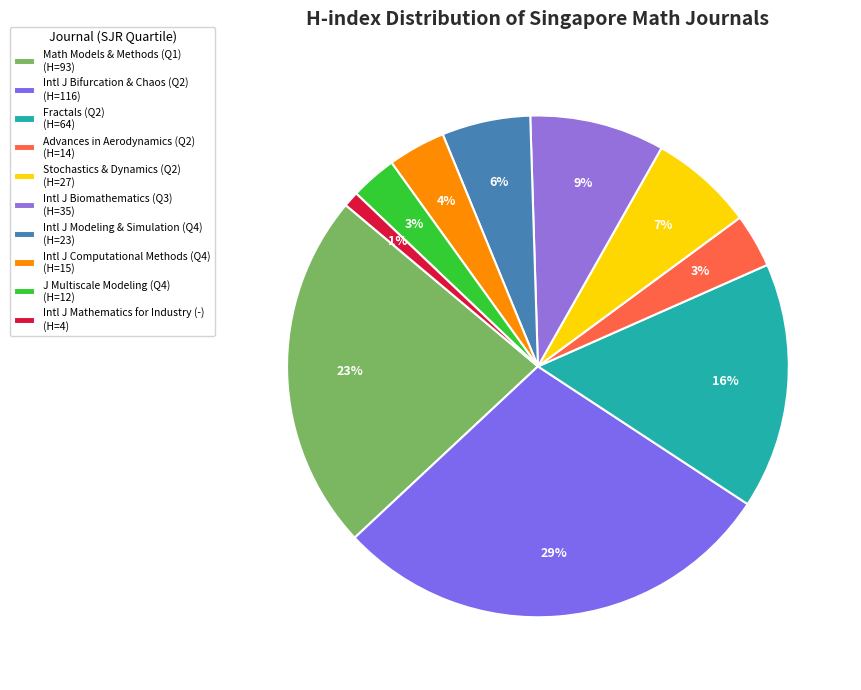

Which category has the smallest portion of the pie?

Intl J Mathematics for Industry (-) (H=4)